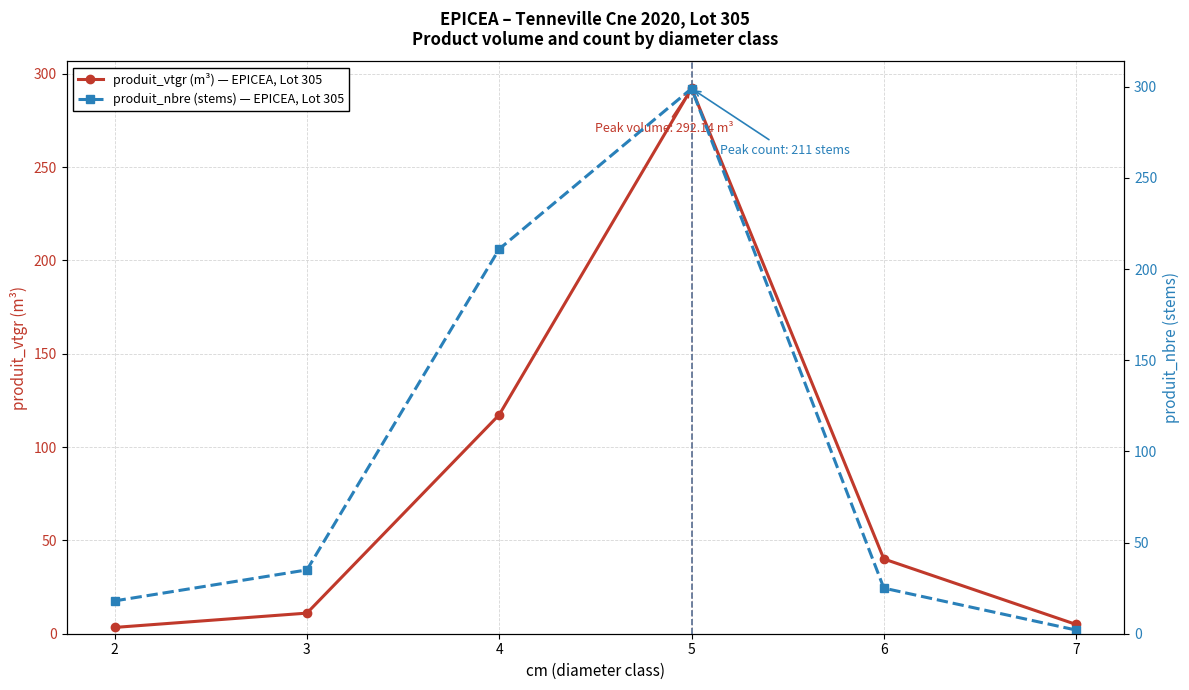

True or false: produit_nbre (stems) — EPICEA, Lot 305 has a value of 211.0 at 4.

True